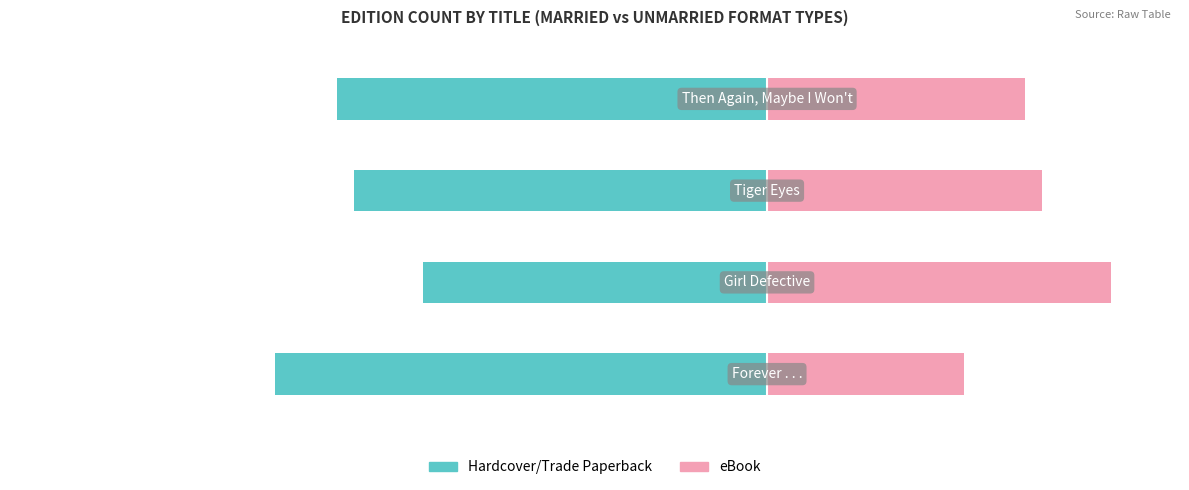

Which series has the widest spread of values?

Married